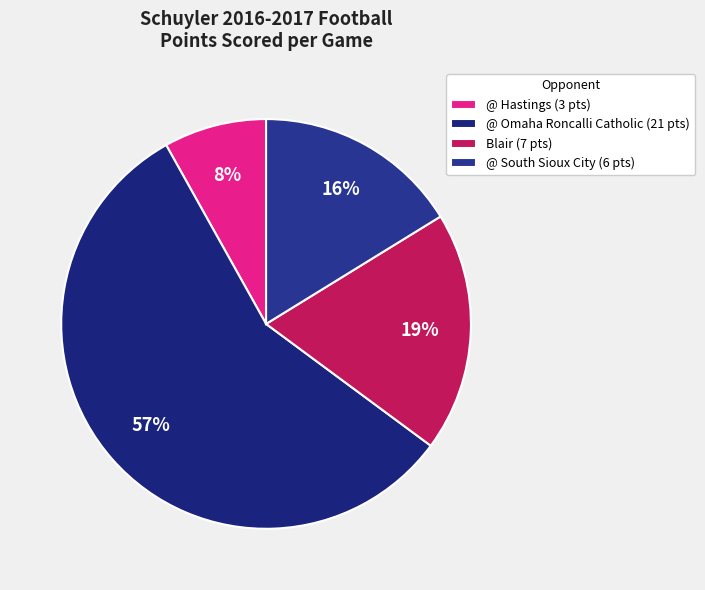

What is the largest slice in the pie chart?

@ Omaha Roncalli Catholic (21 pts)